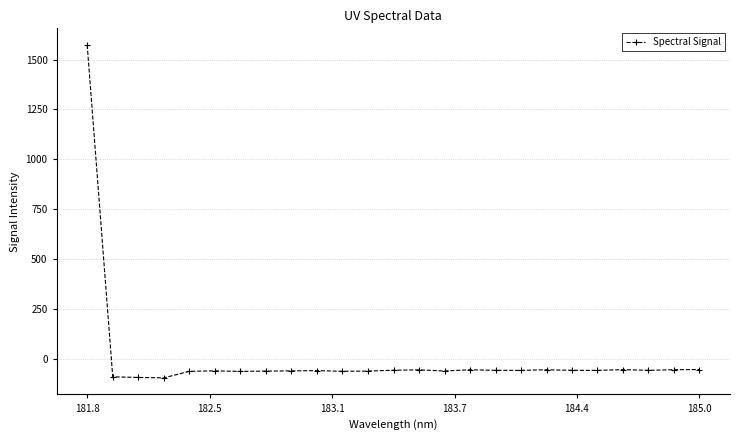

What is the sum of all values?

90.8